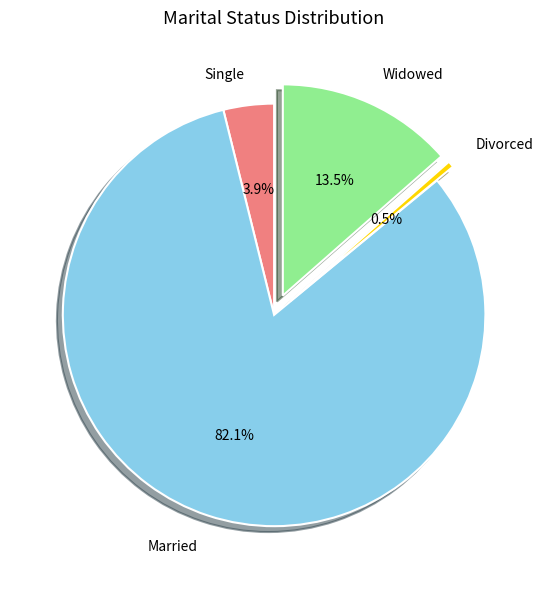

Approximately how many times larger is the value at Divorced compared to Single?

0.1